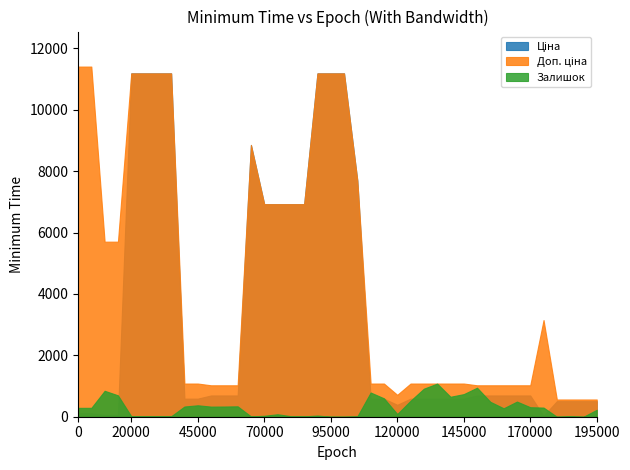

What is the highest value of the Залишок series?

1080.0